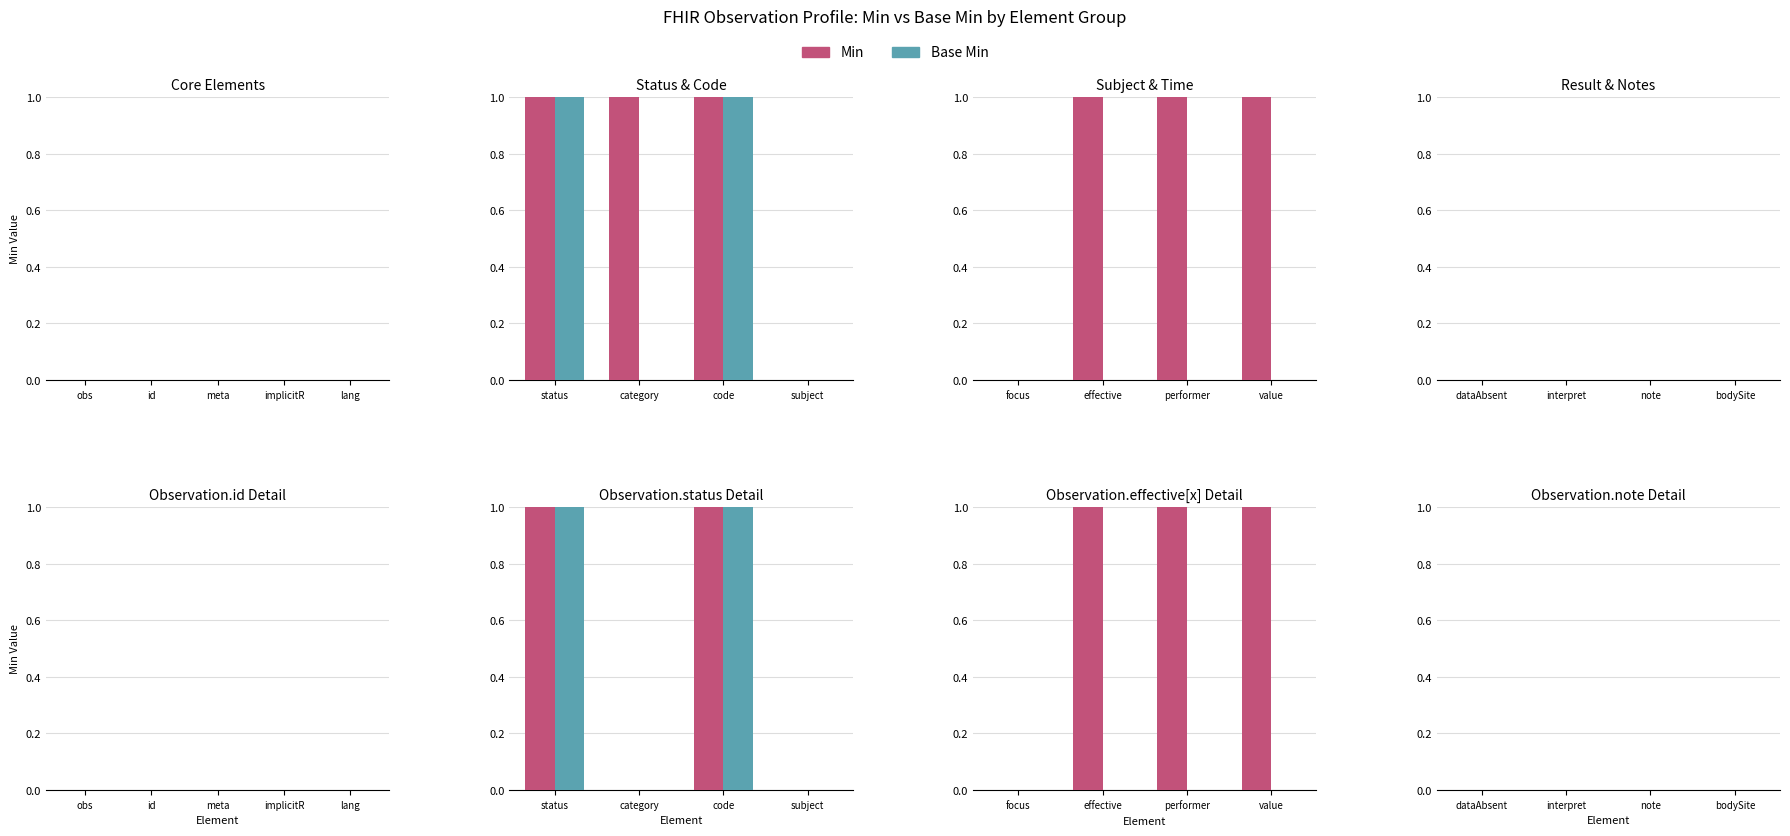

Count the Min values in the range 0 to 1.

17